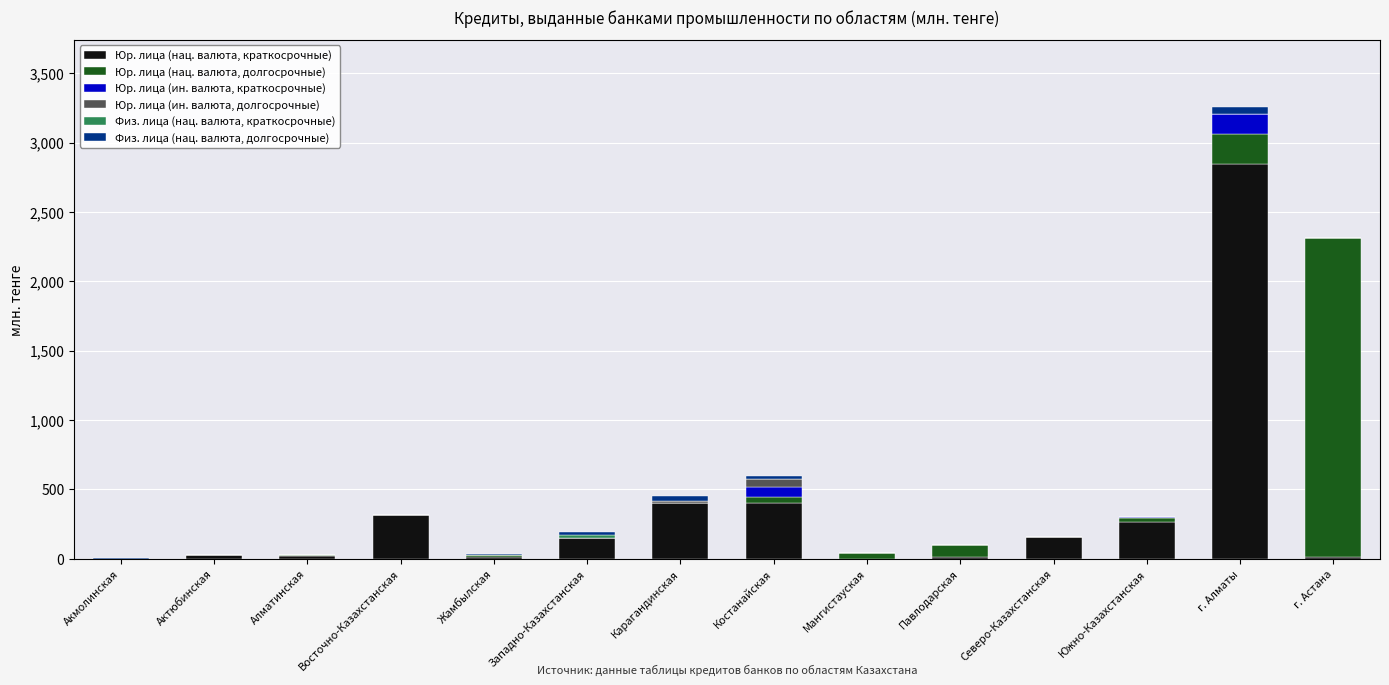

At which category is the sum across all series the highest?

г. Алматы